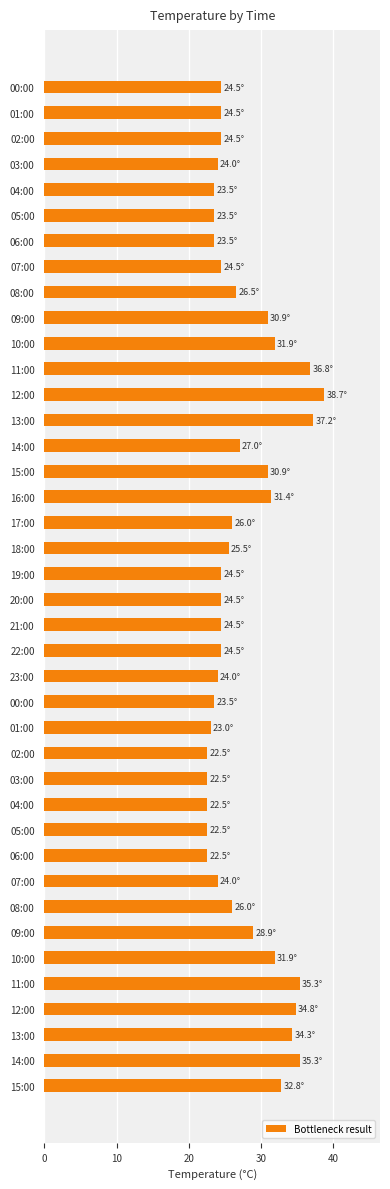

Does the chart contain any negative values?

No